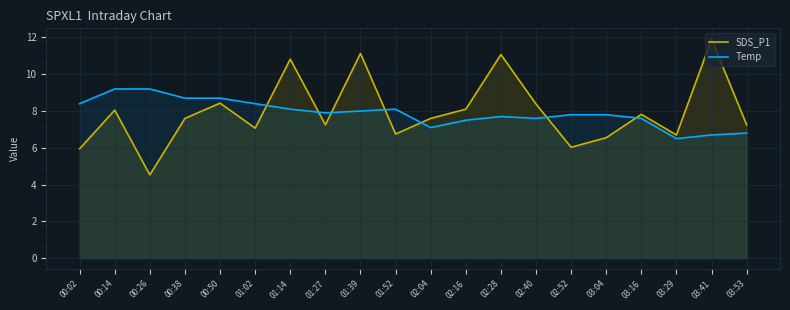

How many values in the SDS_P1 series are below 7?

6